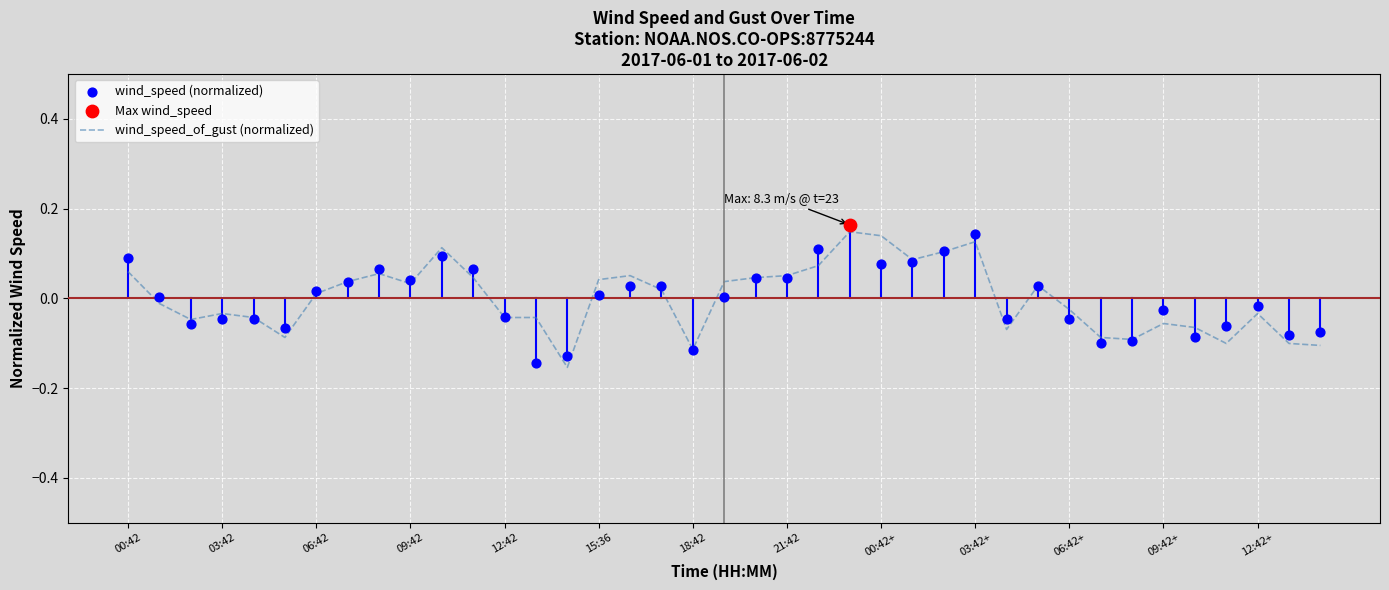

The wind_speed_of_gust (normalized) series shows 0.0 at 21:42. True or false?

False